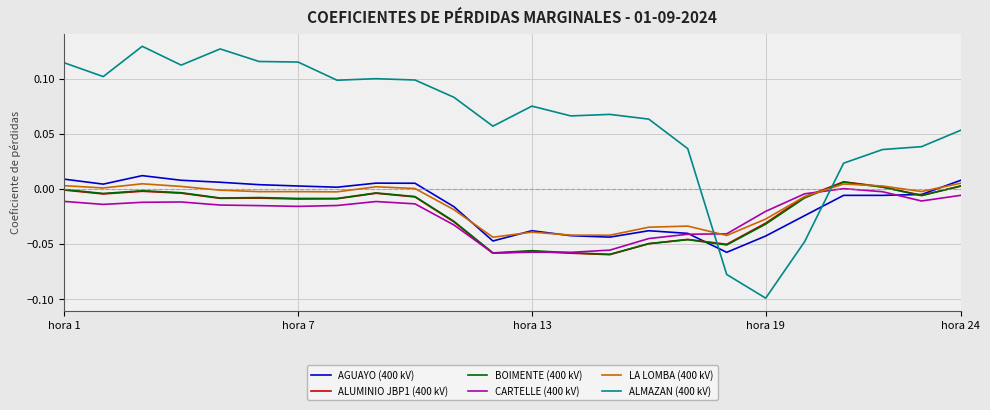

True or false: ALMAZAN (400 kV) and BOIMENTE (400 kV) cross at least once.

True